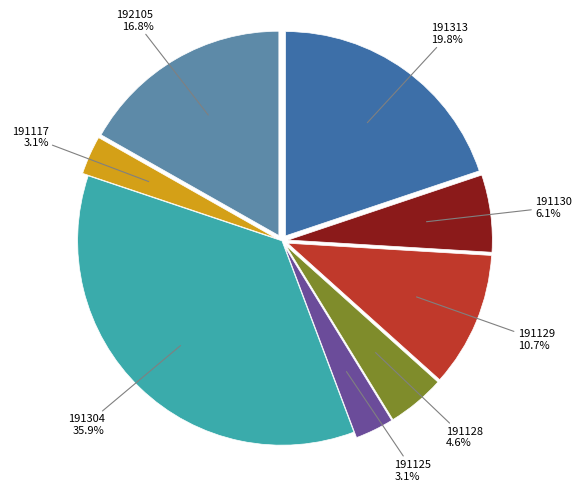

Is there a majority slice in this chart?

No